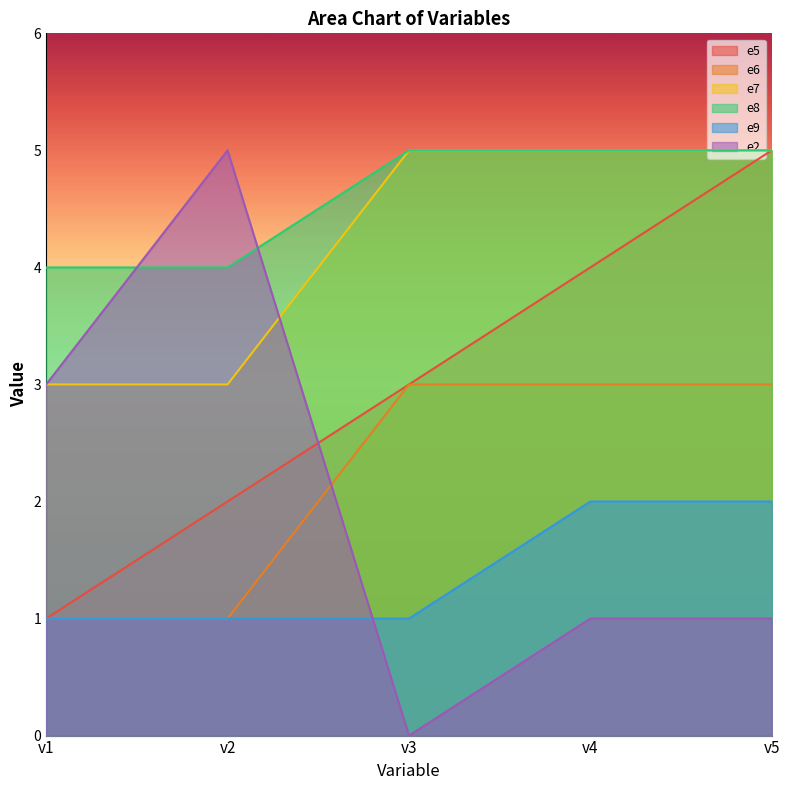

What is the value of the e2 point at the 1st from the left?

3